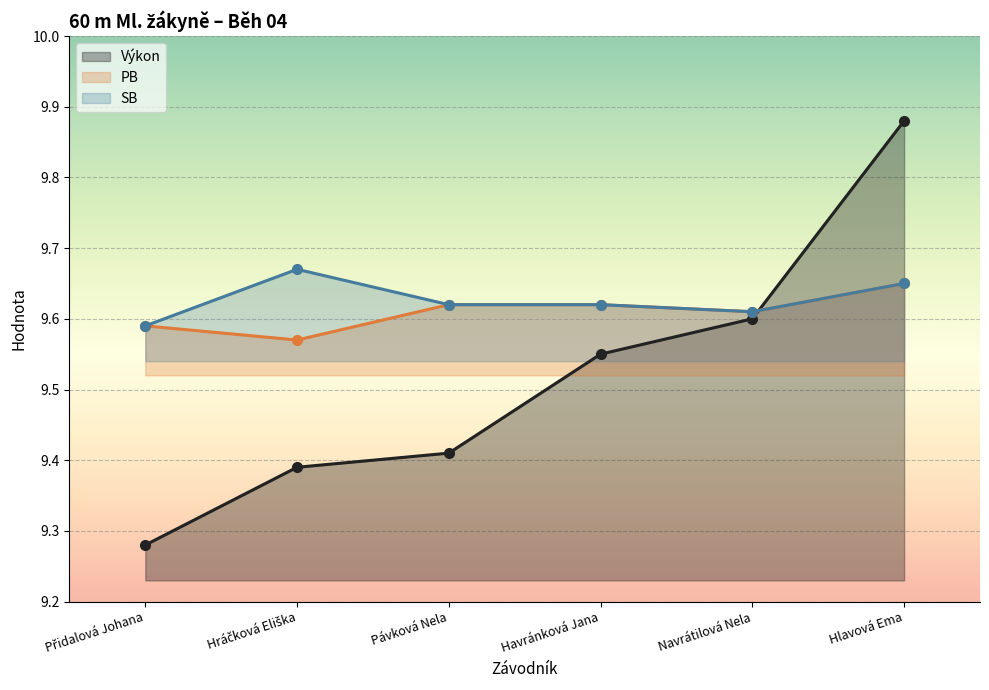

Is the value of SB at Navrátilová Nela greater than the value of Výkon at Havránková Jana?

Yes